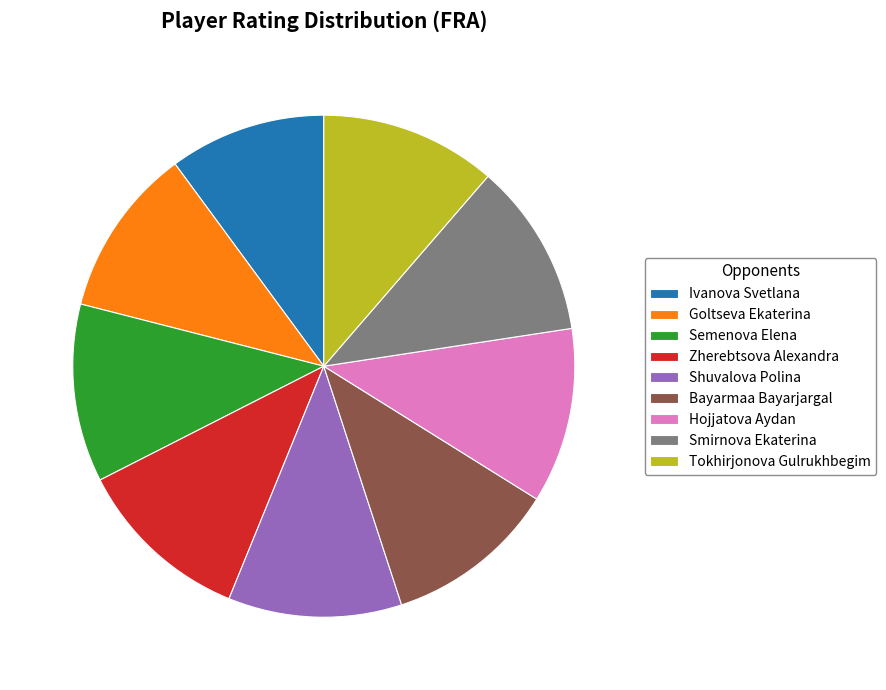

Is the sum of Bayarmaa Bayarjargal and Zherebtsova Alexandra greater than half?

No